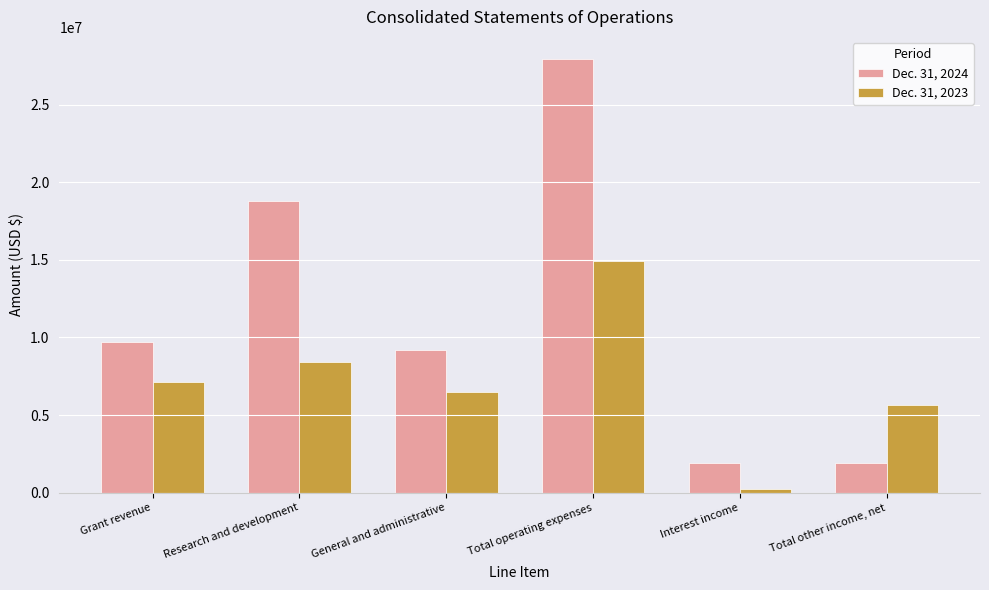

Which series has the widest spread of values?

Dec. 31, 2024